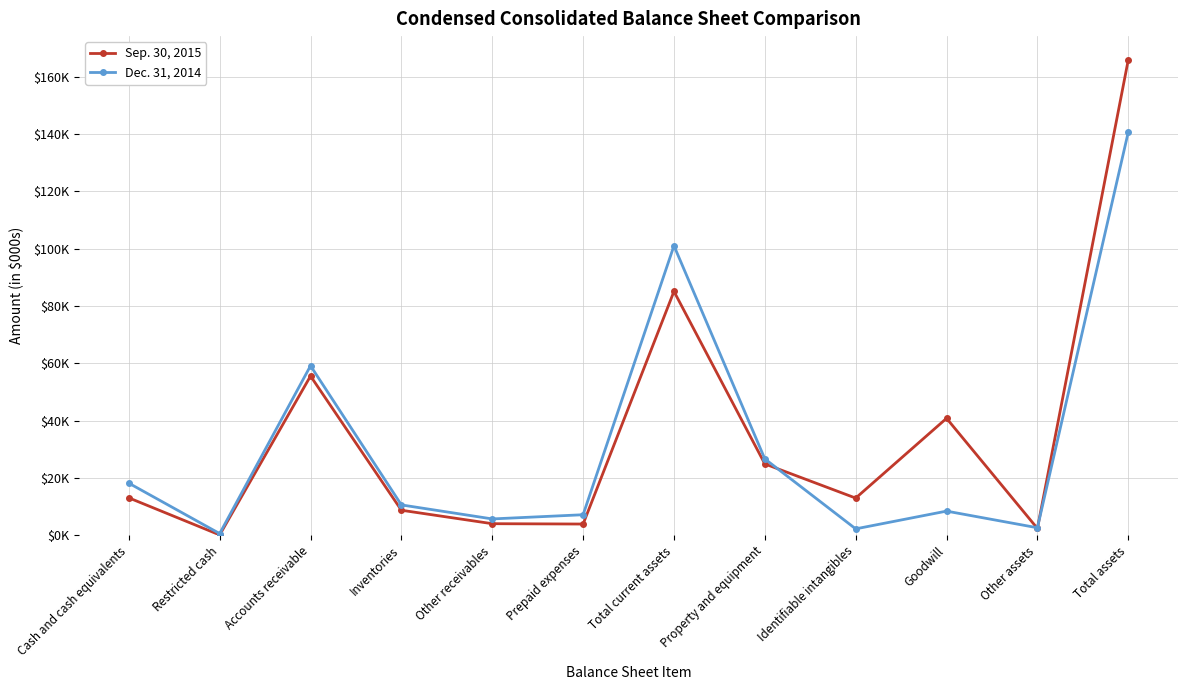

Which label corresponds to the largest value in the chart?

Total assets